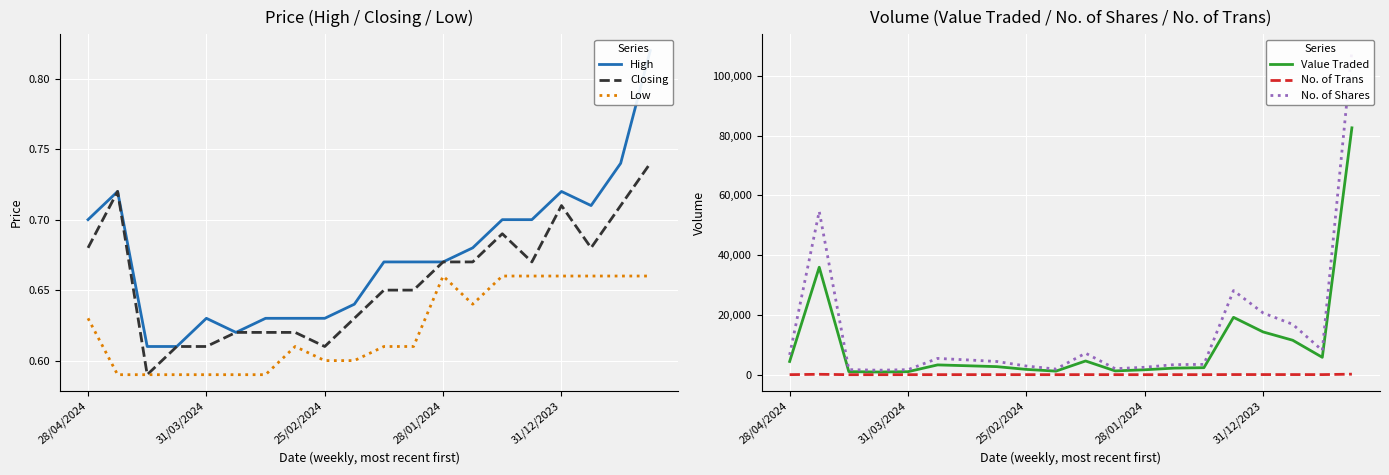

True or false: Closing and No. of Shares cross at least once.

False